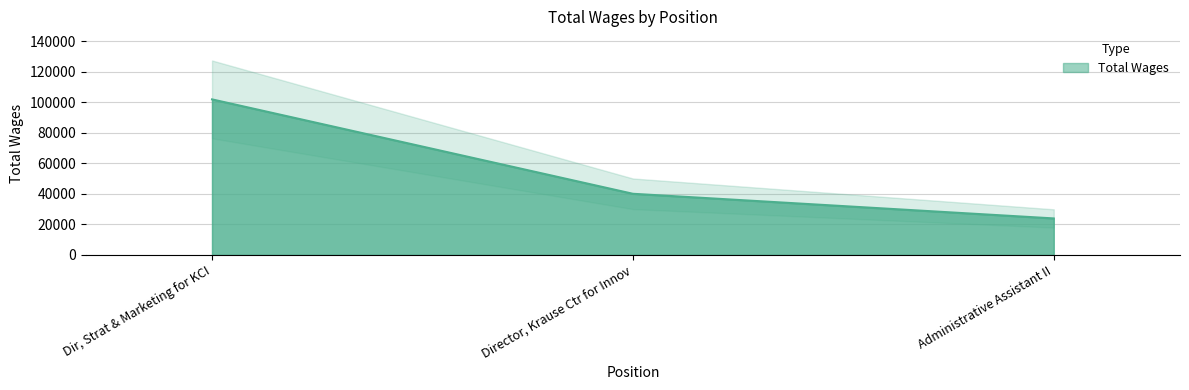

Reading left to right, transcribe all the data shown in this chart.

101854	40026	23887